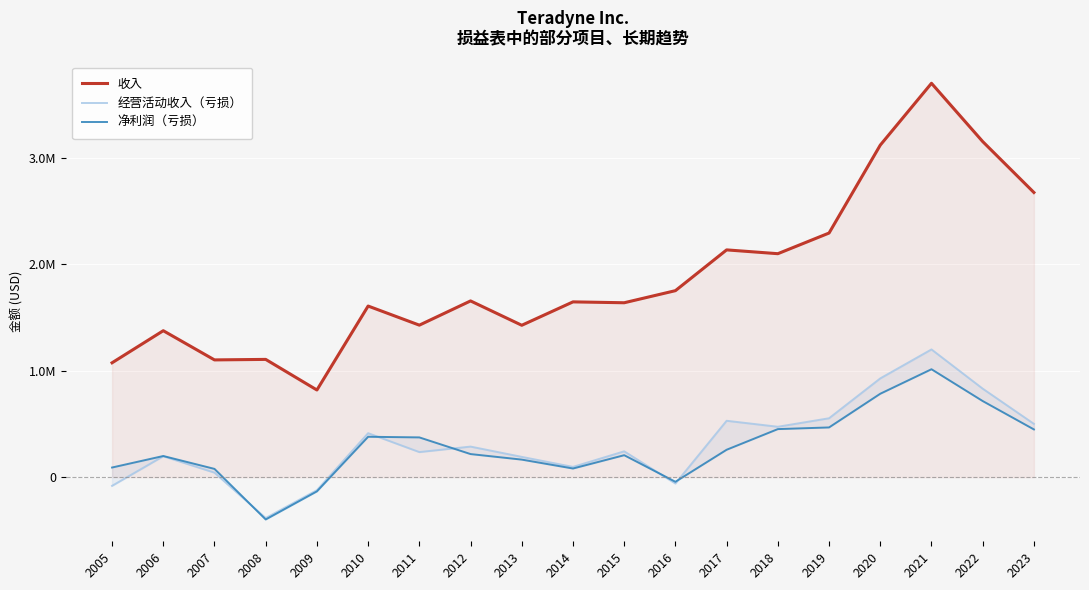

What is the difference between the 收入 values at 2018 and 2012?

444052